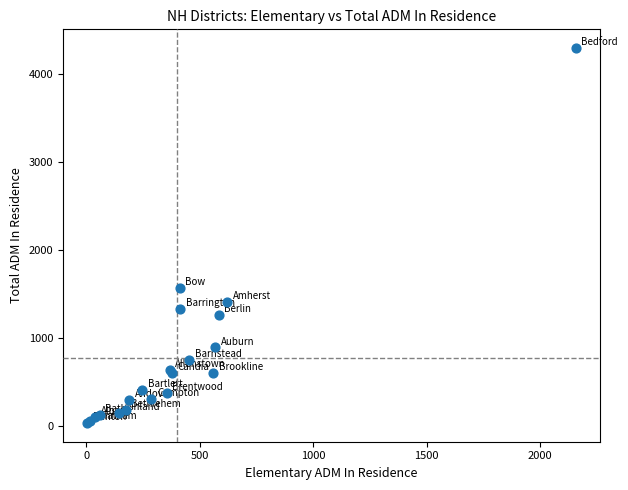

What Y value in the scatter plot is closest to 2164?

1567.7